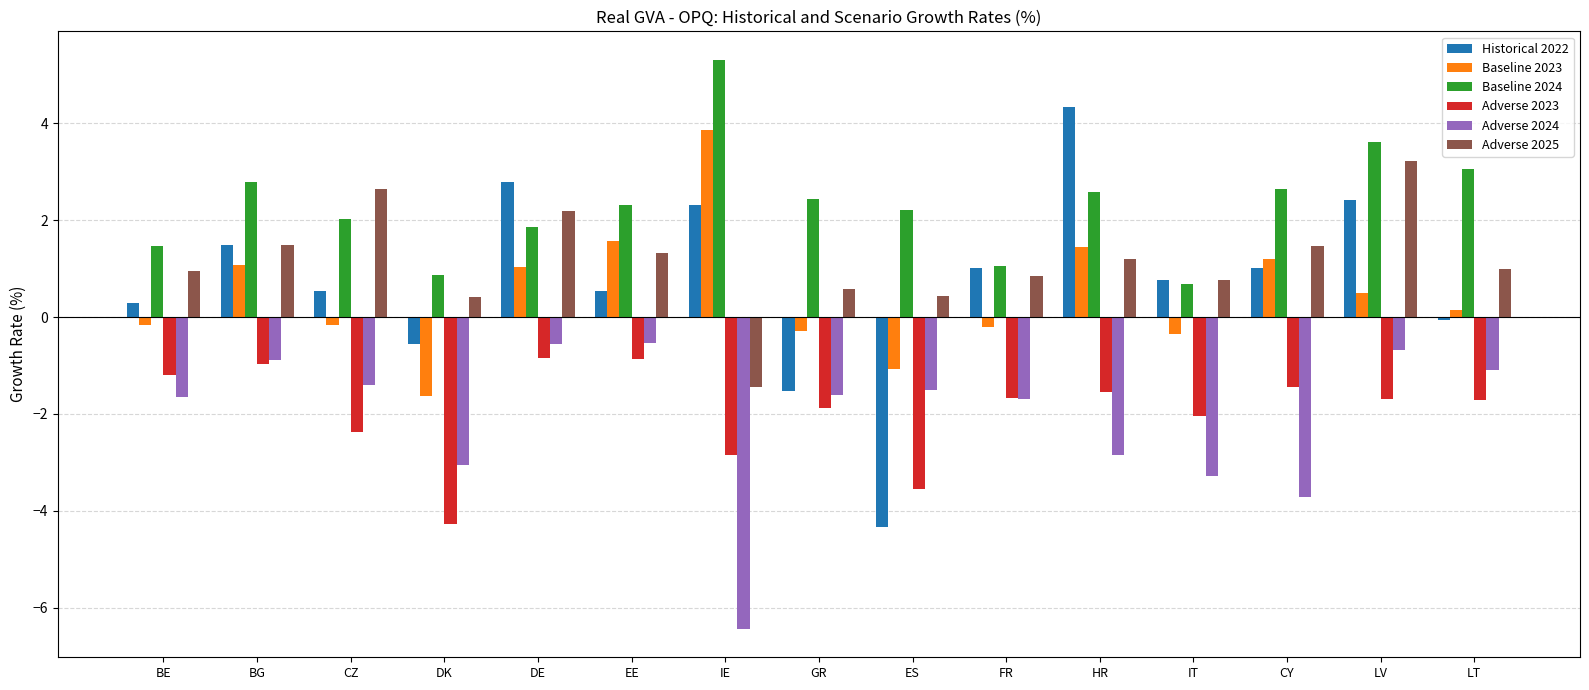

At how many categories does at least one series exceed 0?

15